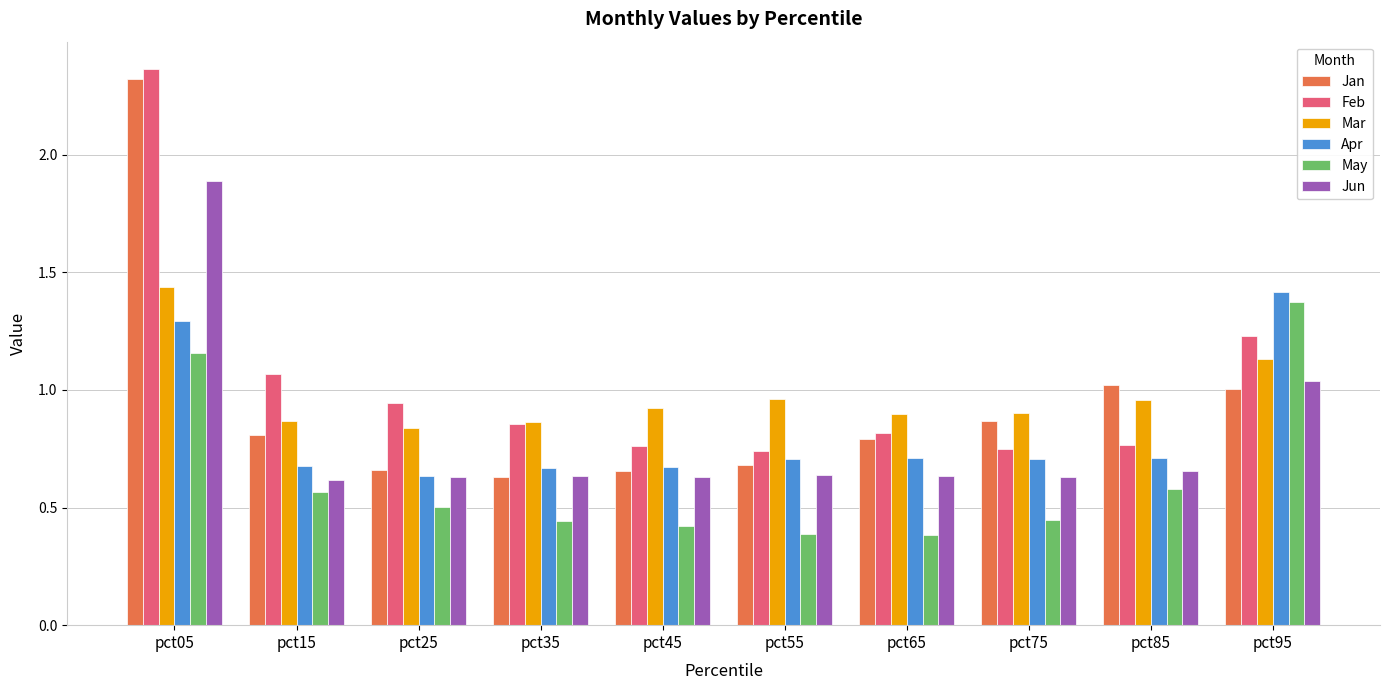

At how many categories does at least one series exceed 0?

10